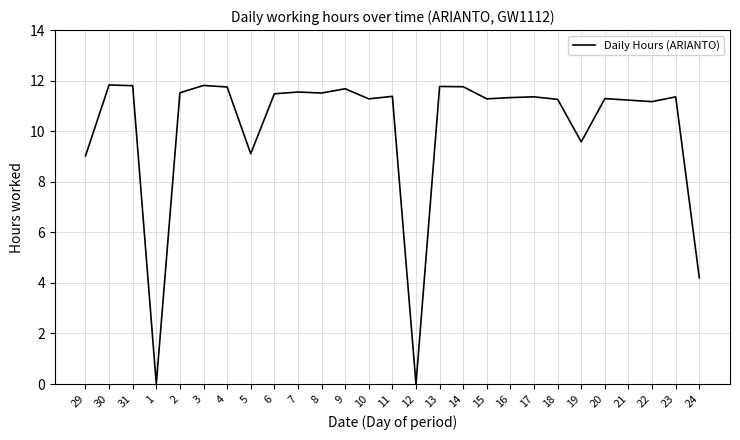

Where does the data first go above 11?

30